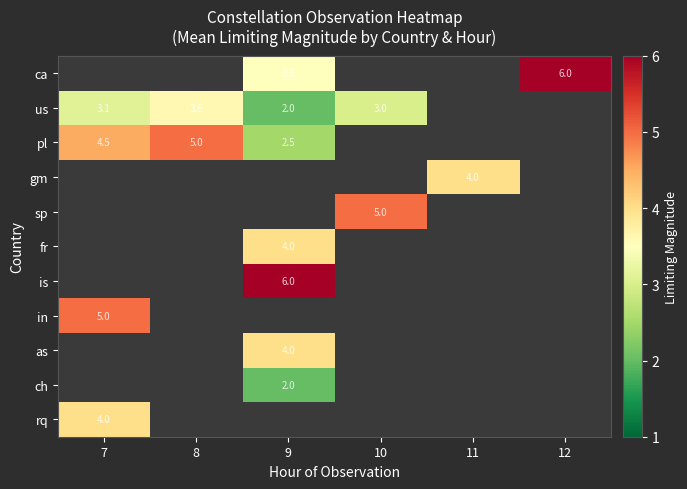

The in series shows 2.9 at 7. True or false?

False